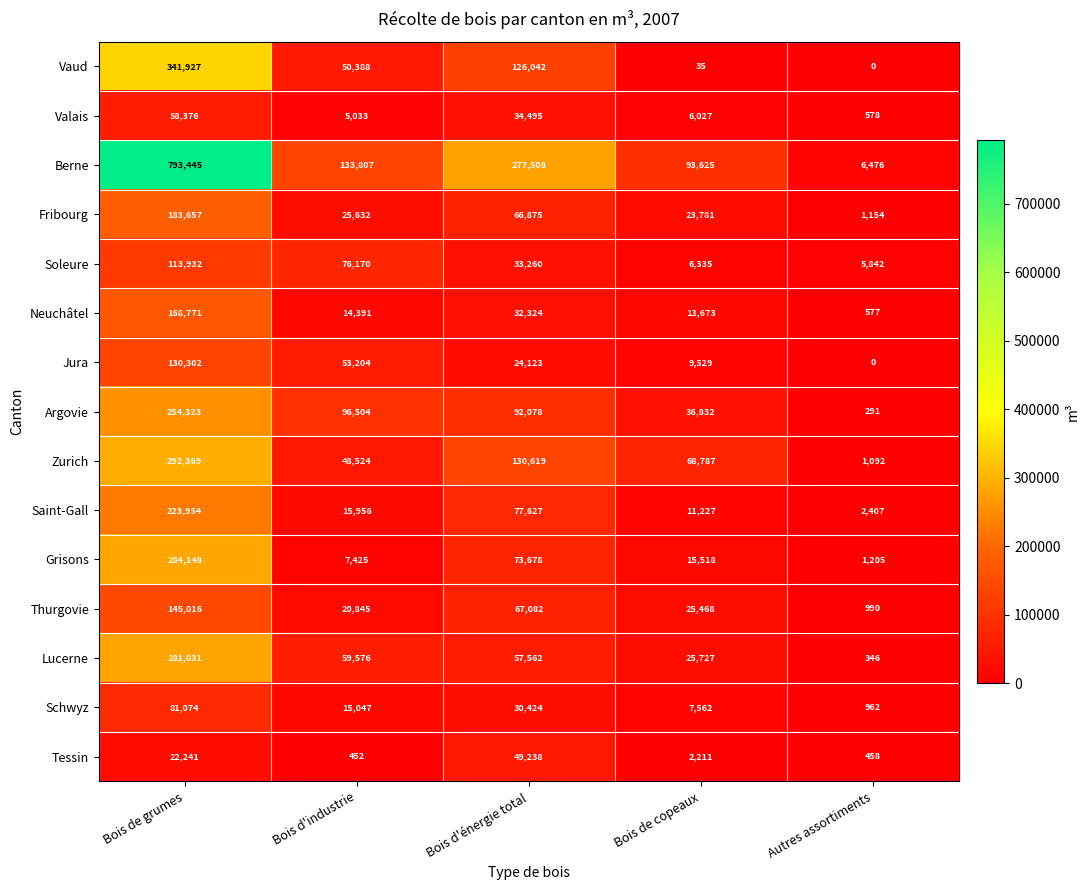

At which category is the sum across all series the highest?

Bois de grumes